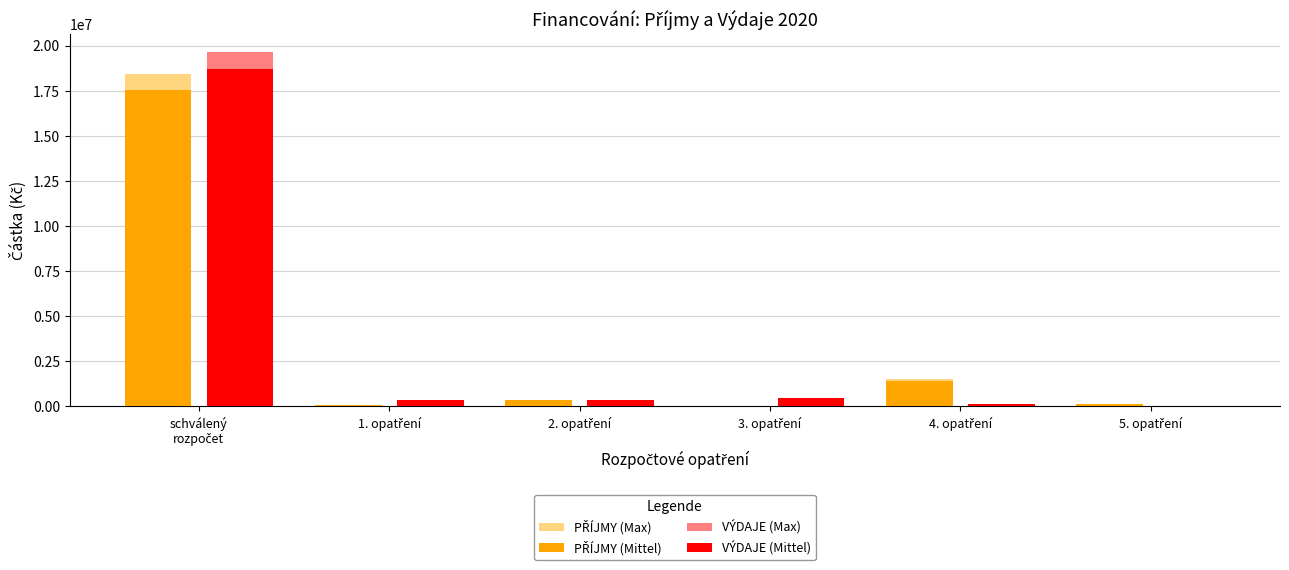

What is the sum of all VÝDAJE (Mittel) values?

20000818.0